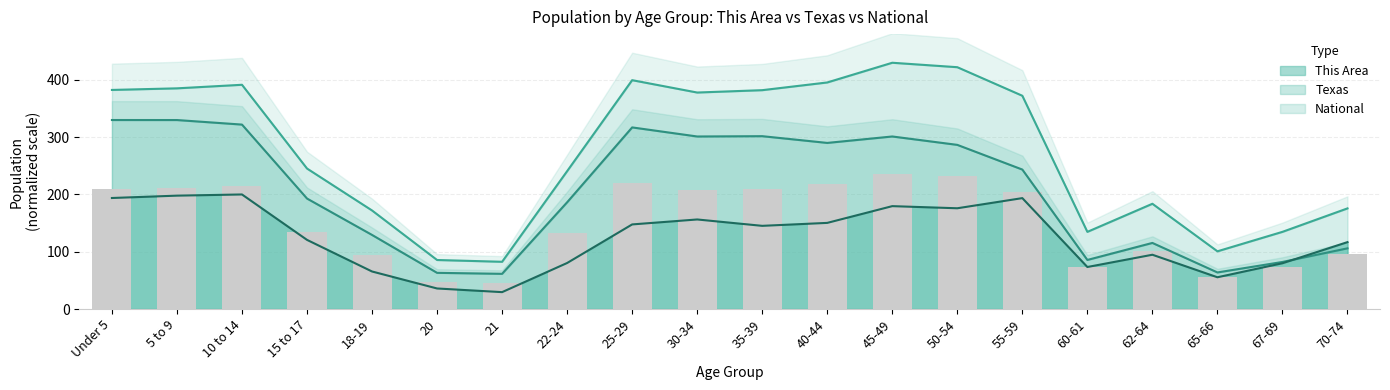

Which series has the widest spread of values?

National